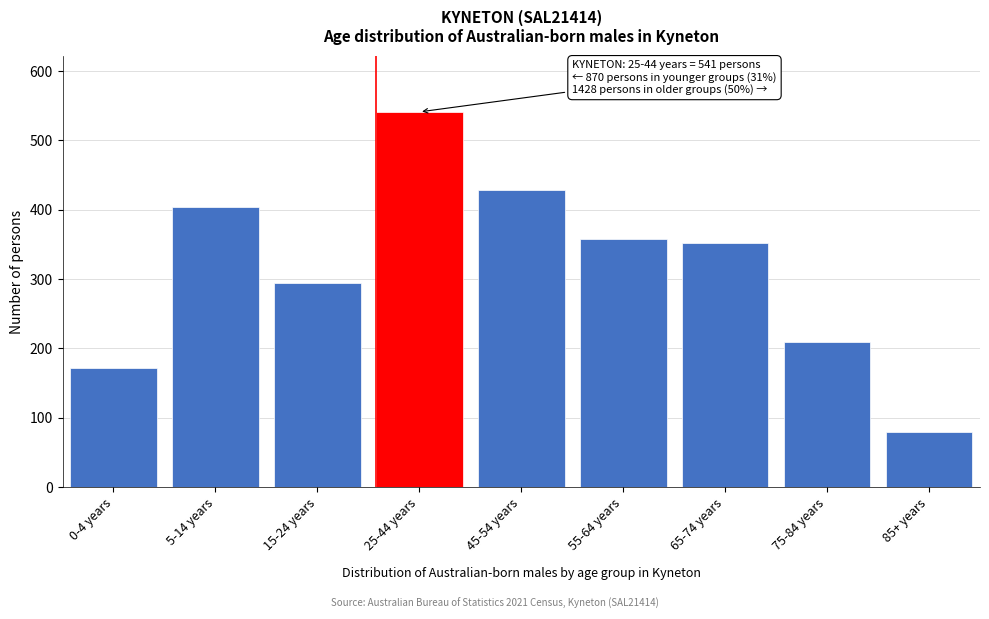

Reading left to right, list all the values displayed in this chart.

172	404	294	541	429	358	352	210	79